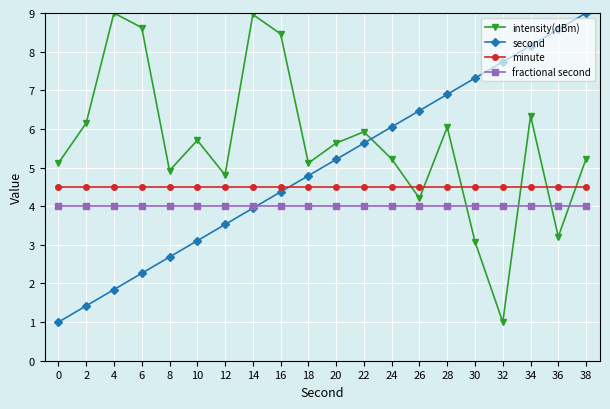

Reading left to right, what are all the values shown in this chart?

intensity(dBm): 0=5.1	2=6.2	4=9.0	6=8.6	8=4.9	10=5.7	12=4.8	14=9.0	16=8.5	18=5.1	20=5.6	22=5.9	24=5.2	26=4.2	28=6.0	30=3.1	32=1.0	34=6.3	36=3.2	38=5.2
second: 0=1.0	2=1.4	4=1.8	6=2.3	8=2.7	10=3.1	12=3.5	14=3.9	16=4.4	18=4.8	20=5.2	22=5.6	24=6.1	26=6.5	28=6.9	30=7.3	32=7.7	34=8.2	36=8.6	38=9.0
minute: 0=4.5	2=4.5	4=4.5	6=4.5	8=4.5	10=4.5	12=4.5	14=4.5	16=4.5	18=4.5	20=4.5	22=4.5	24=4.5	26=4.5	28=4.5	30=4.5	32=4.5	34=4.5	36=4.5	38=4.5
fractional second: 0=4.0	2=4.0	4=4.0	6=4.0	8=4.0	10=4.0	12=4.0	14=4.0	16=4.0	18=4.0	20=4.0	22=4.0	24=4.0	26=4.0	28=4.0	30=4.0	32=4.0	34=4.0	36=4.0	38=4.0